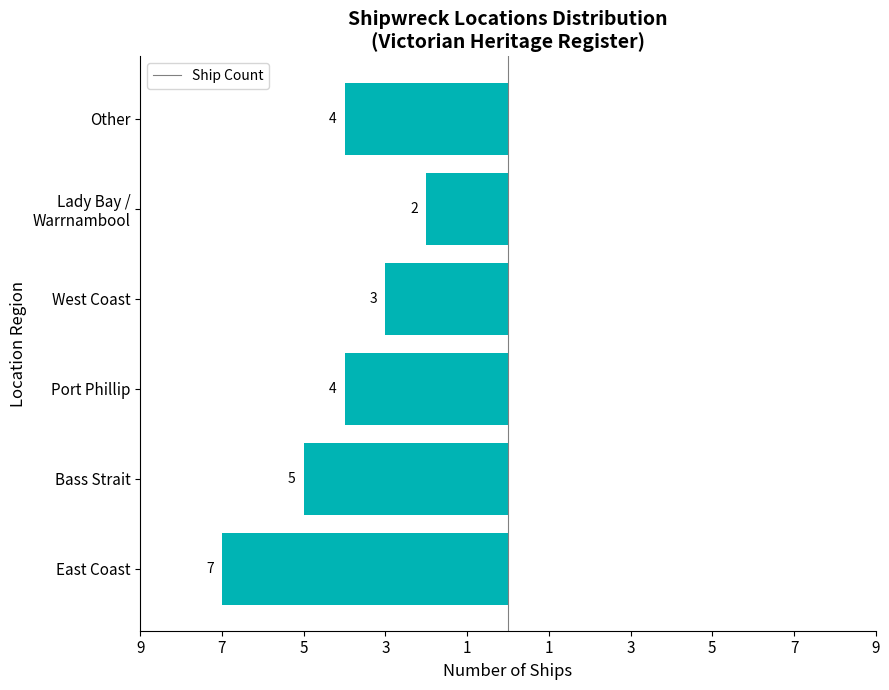

Does the chart contain any negative values?

Yes